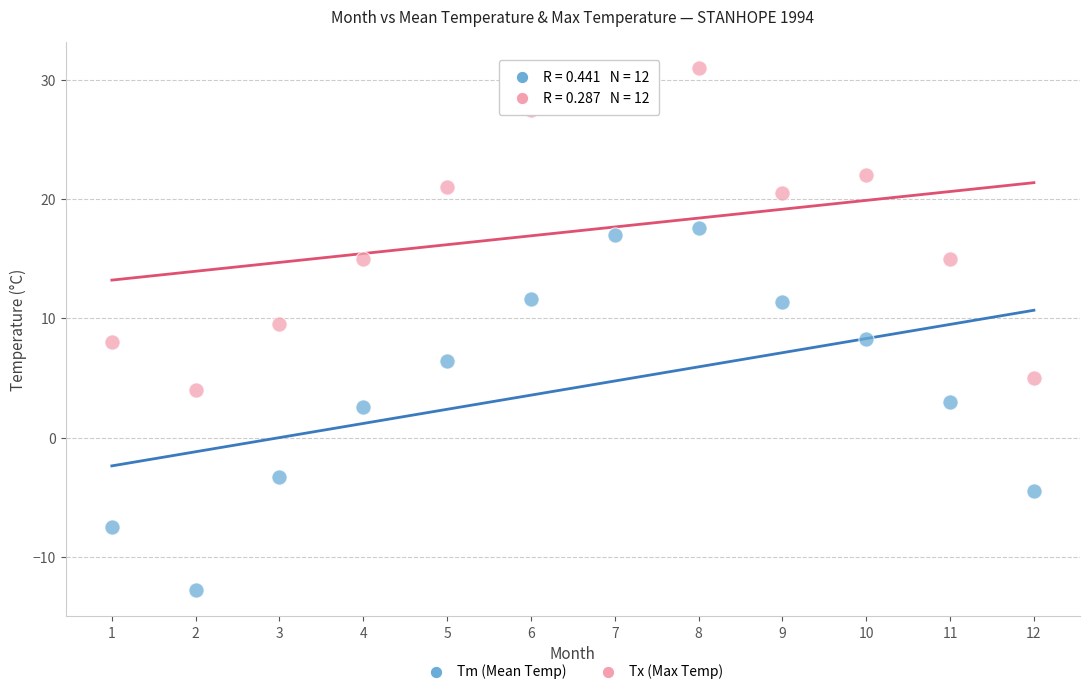

Across all data points, what is the range of Y values (max minus min)?

43.8